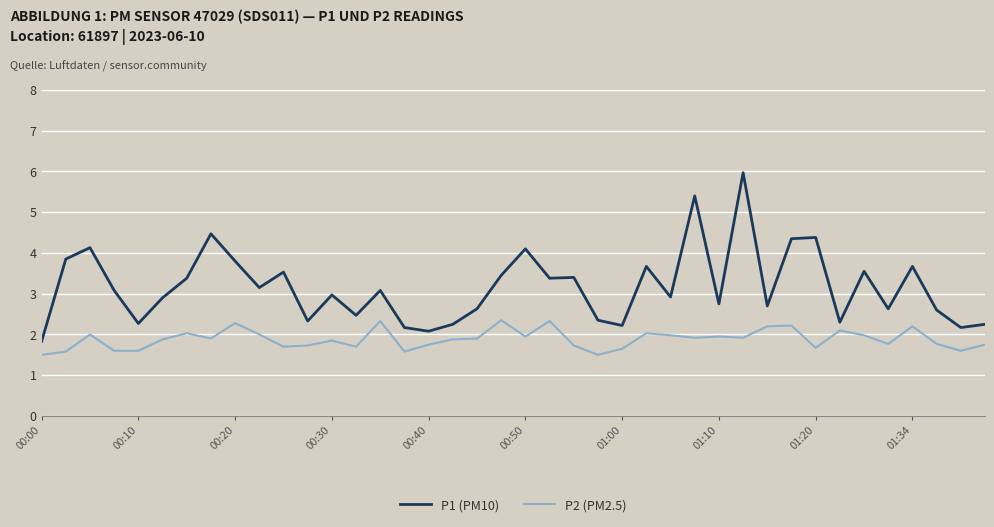

What is the difference between the maximum and minimum values in the P1 (PM10) series?

4.1